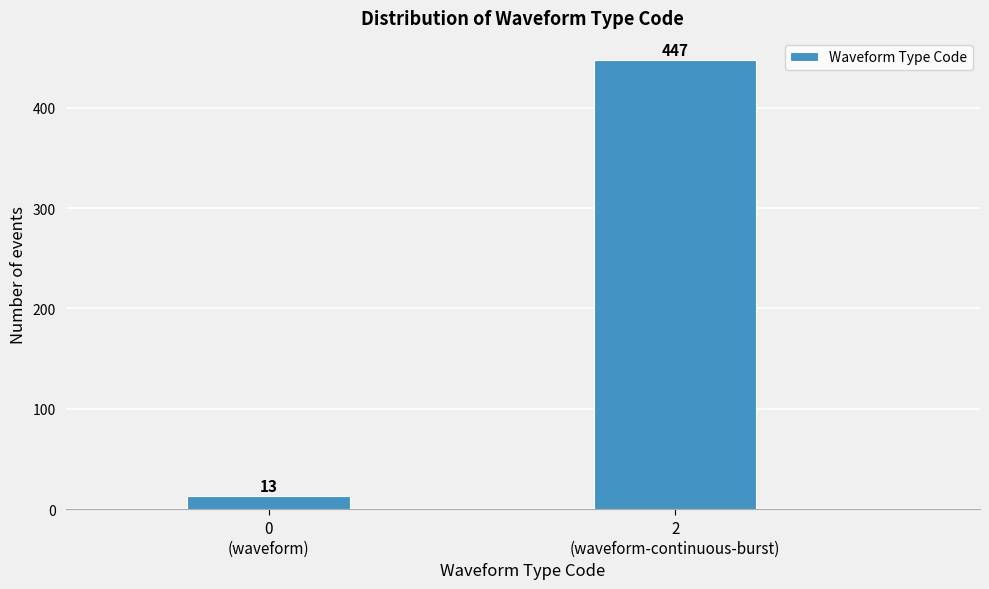

Reading left to right, extract all data points from this chart.

13	447